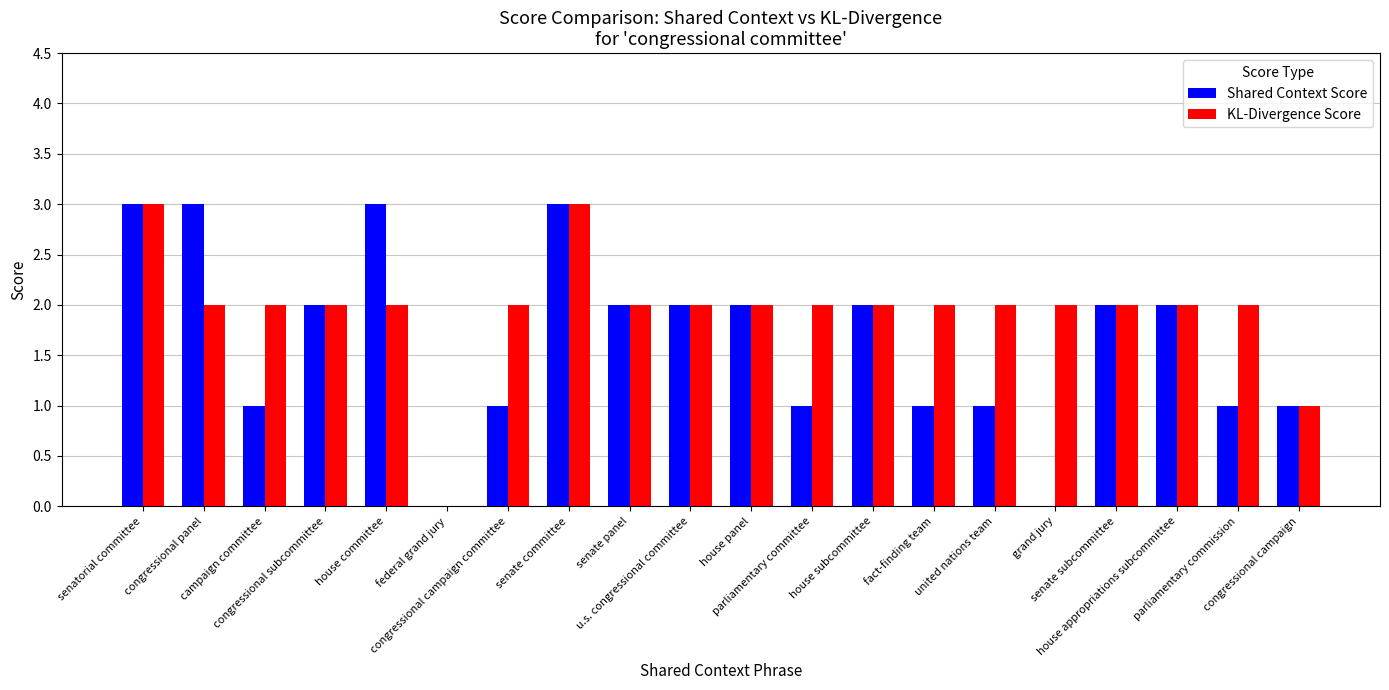

Which series has the largest total across all categories?

KL-Divergence Score